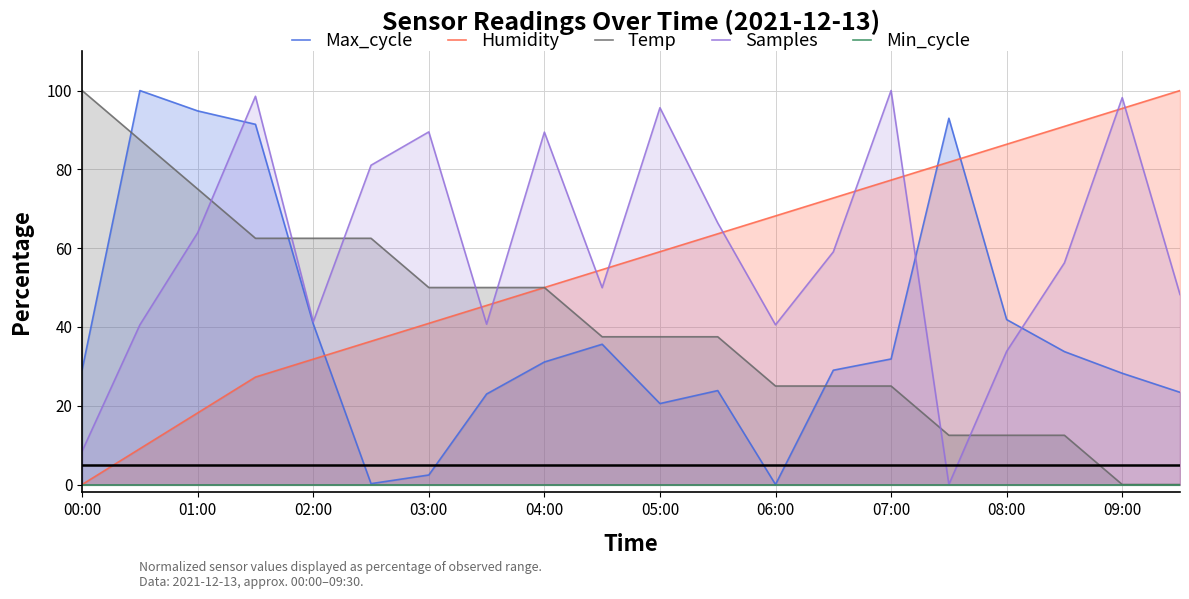

How many lines are shown in the chart?

5